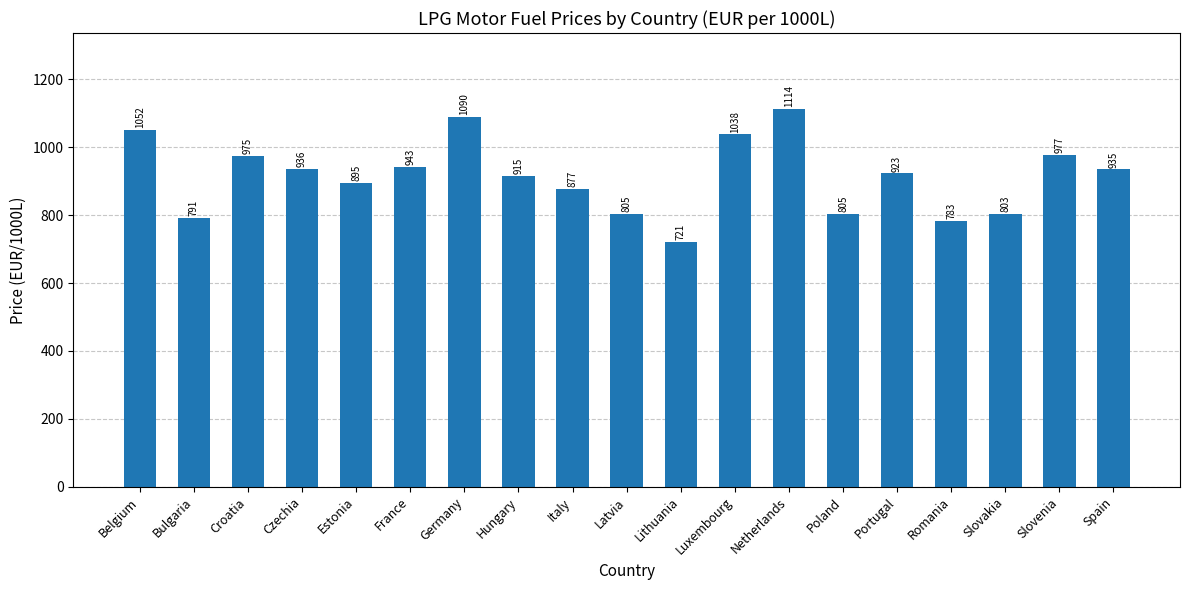

What is the value of the 3rd bar from the left?

975.1